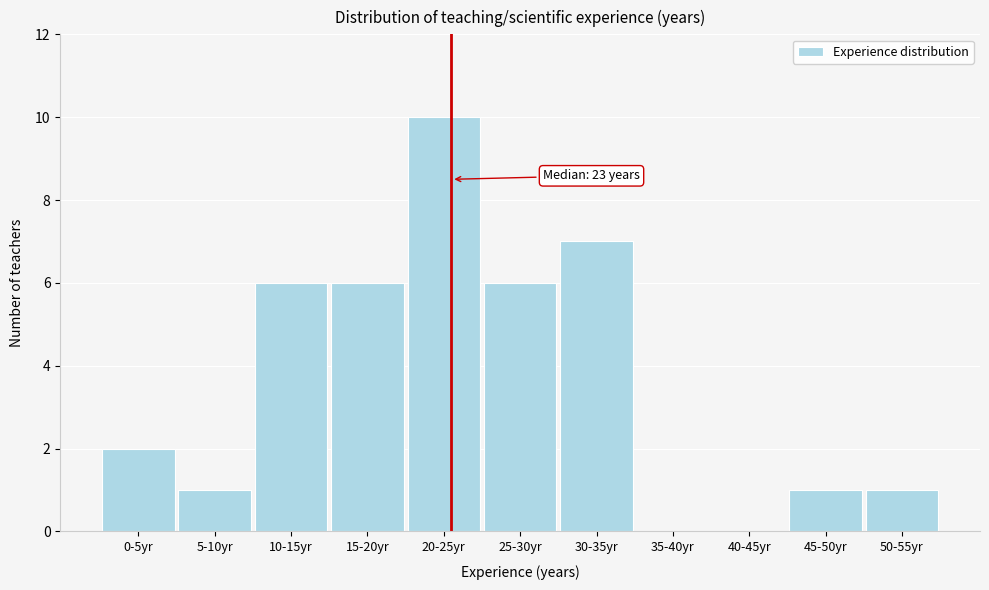

Reading left to right, extract all data points from this chart.

0-5yr=2	5-10yr=1	10-15yr=6	15-20yr=6	20-25yr=10	25-30yr=6	30-35yr=7	35-40yr=0	40-45yr=0	45-50yr=1	50-55yr=1